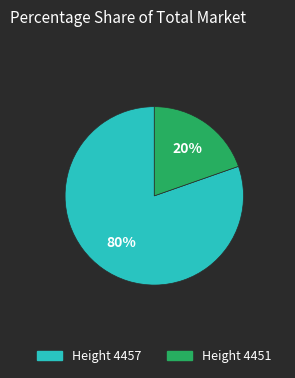

What is the majority slice?

Height 4457